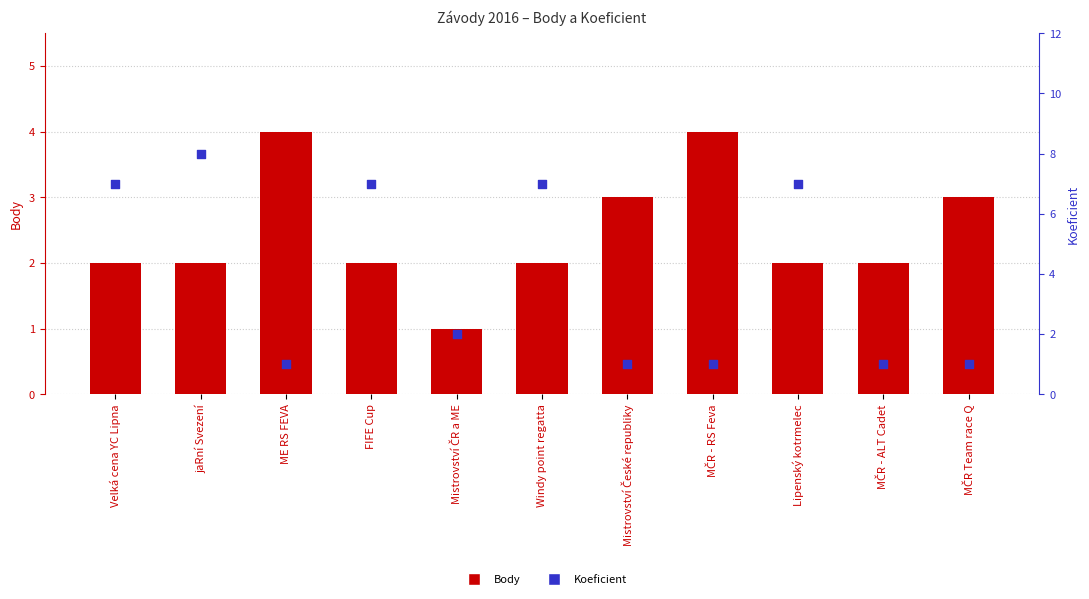

At how many categories does at least one series exceed 4?

5